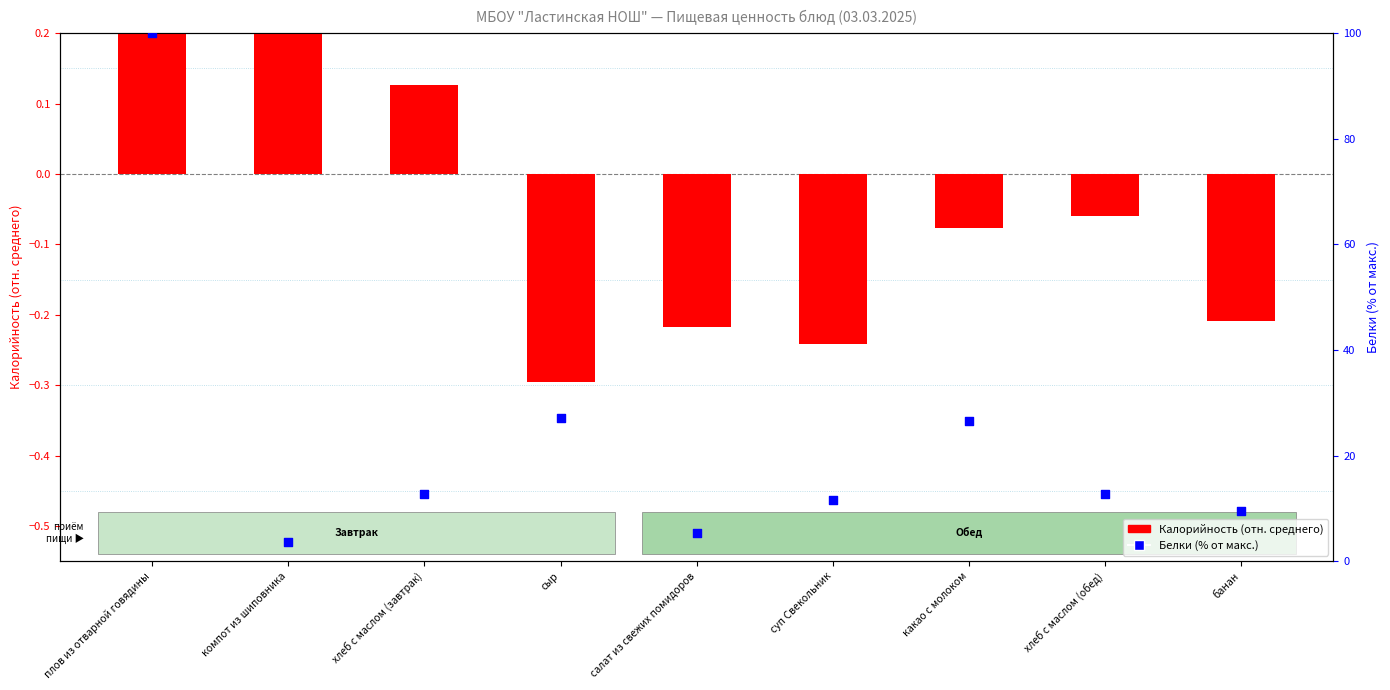

Which series has the largest total across all categories?

Белки (% от макс.)